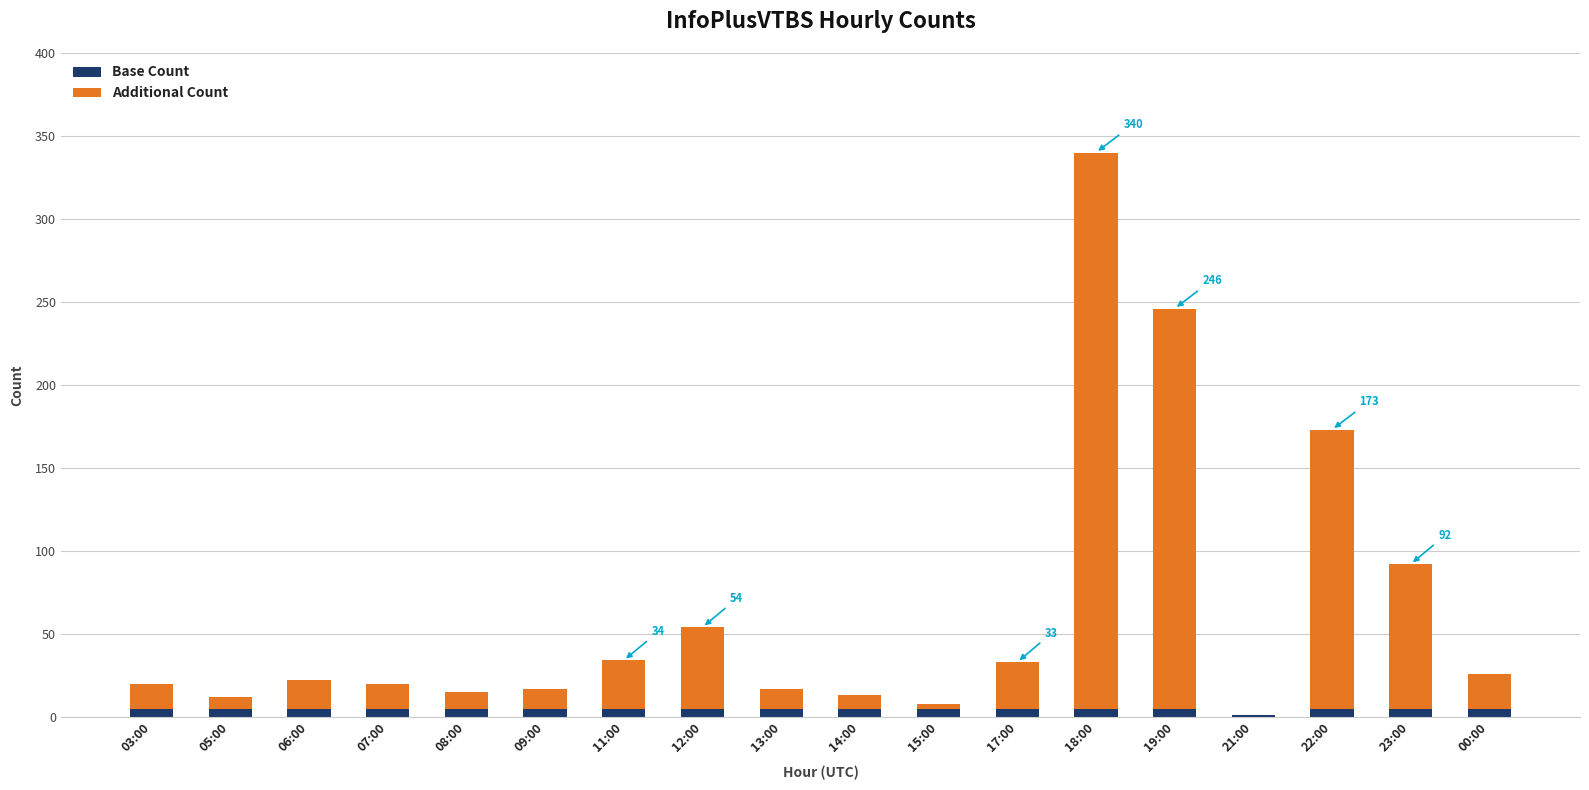

At which category is the sum across all series the highest?

18:00